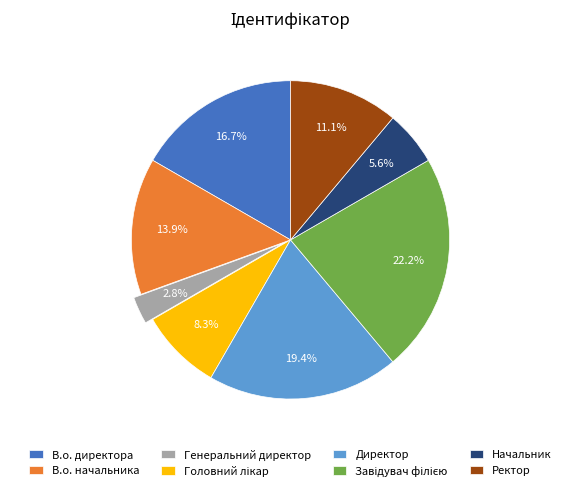

How many slices are in this pie chart?

8